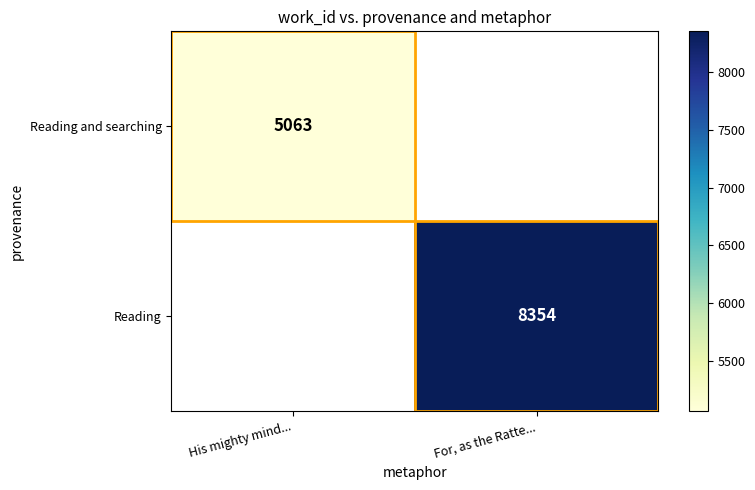

Which has a higher value, His mighty mind... or For, as the Ratte...?

For, as the Ratte...